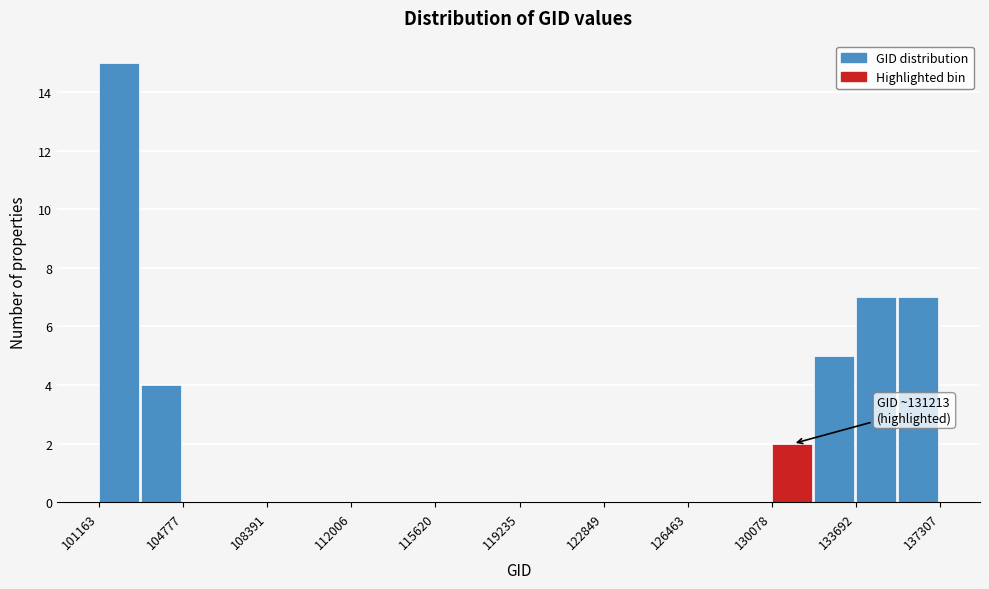

Around what value on the x-axis is the tallest bar? Give the approximate position of its centre, as read against the axis.

102000